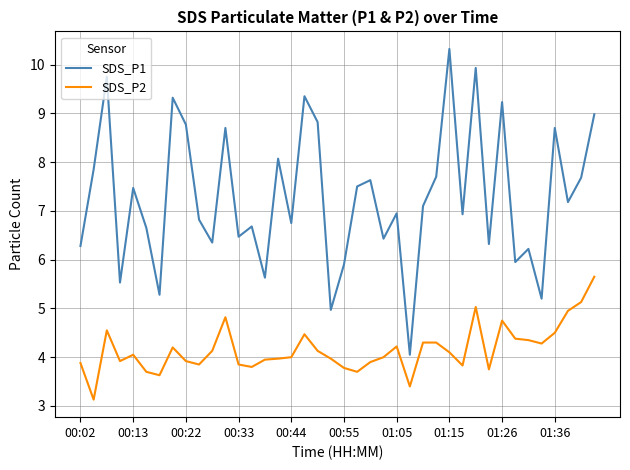

True or false: SDS_P1 and SDS_P2 intersect in this chart.

False